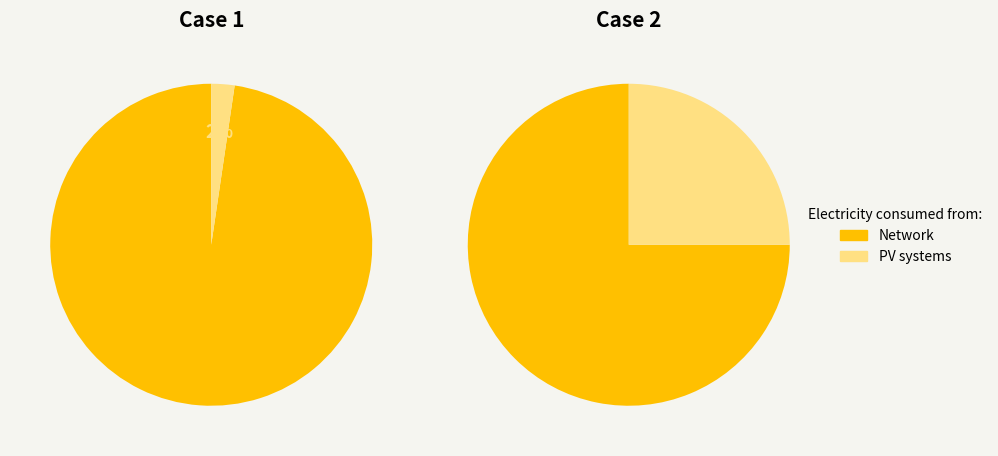

The Regular slice represents 87% of the pie. True or false?

False